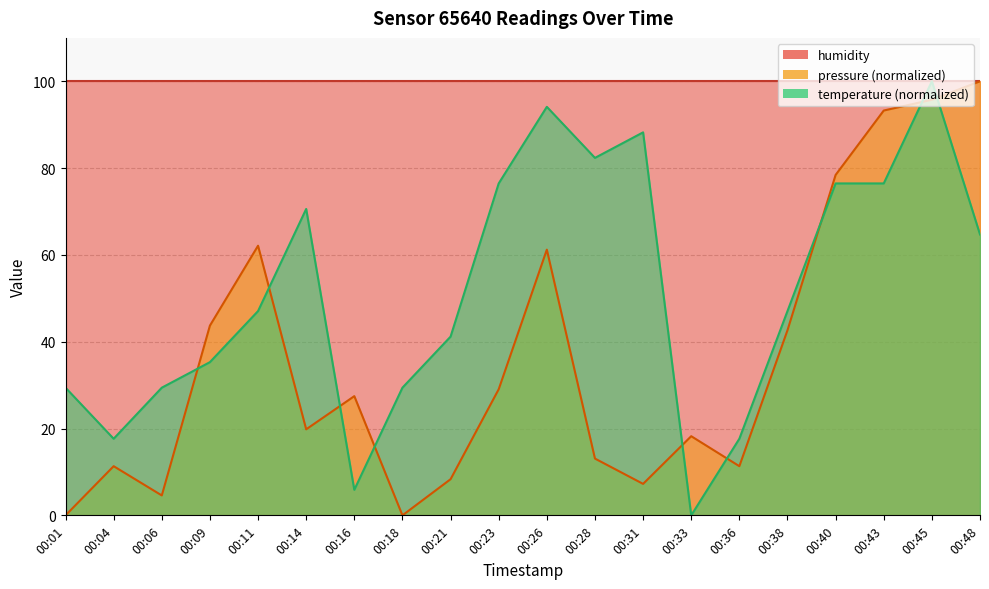

What is the maximum value for temperature?

100.0